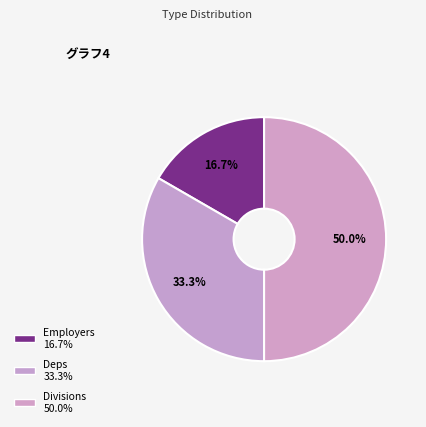

The Employers slice represents 10% of the pie. True or false?

False